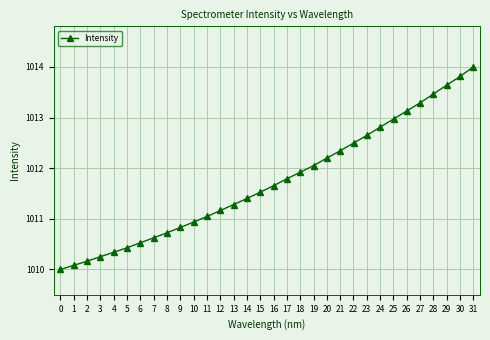

What is the value of the 18th point from the left?

1011.8